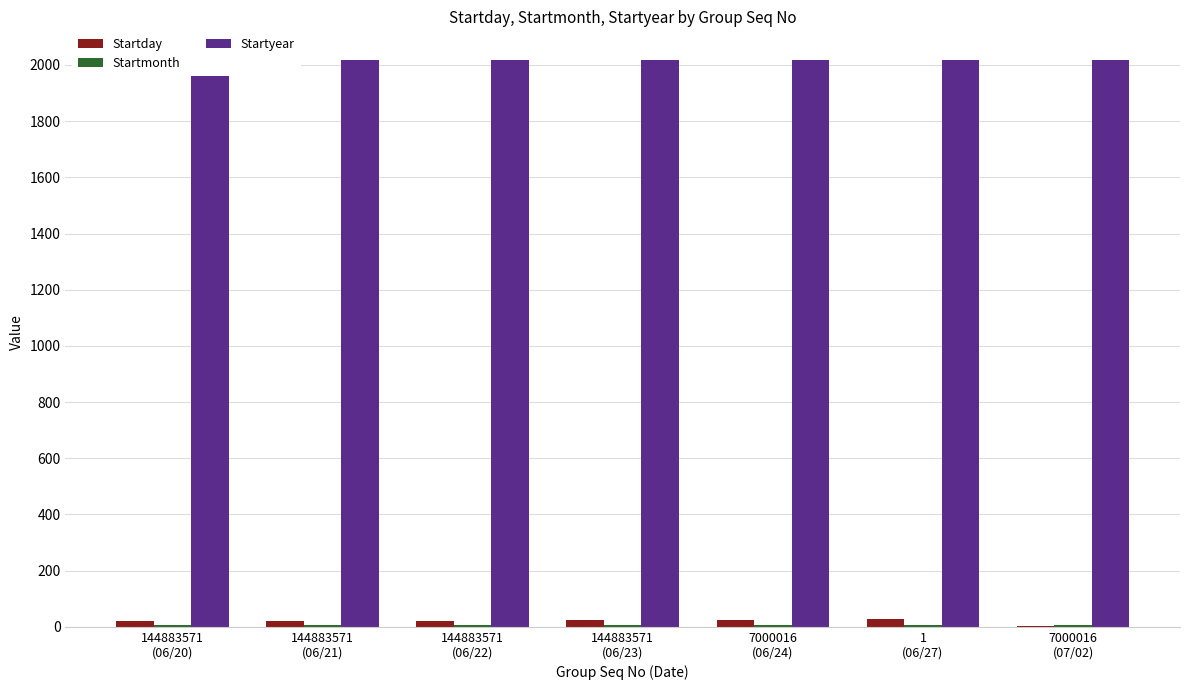

Is it true that Startday equals 0 at 7000016
(07/02)?

False